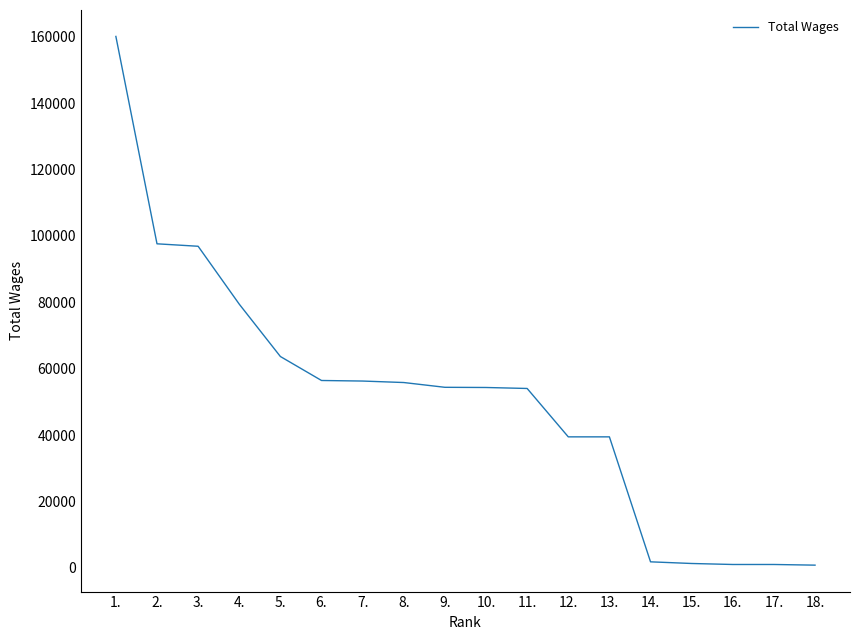

Which category has the highest value across all series?

1.